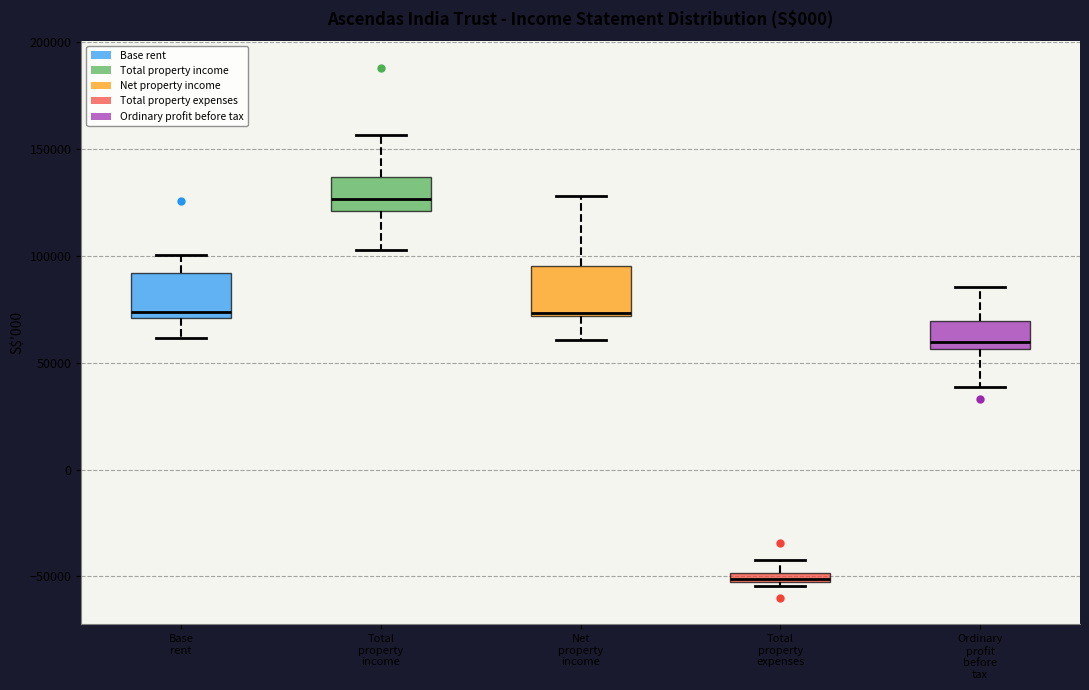

Which box's median line is the highest?

Total property income